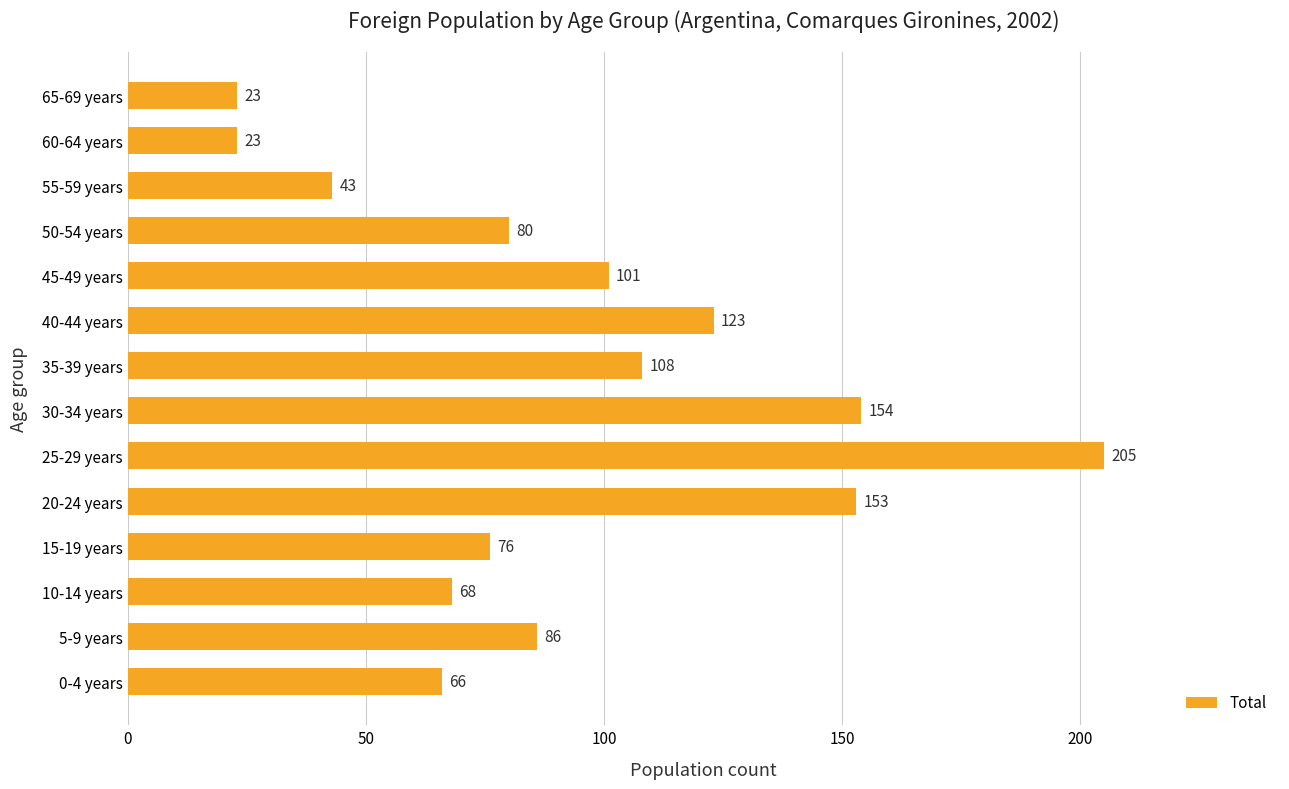

How many values are below 86?

7